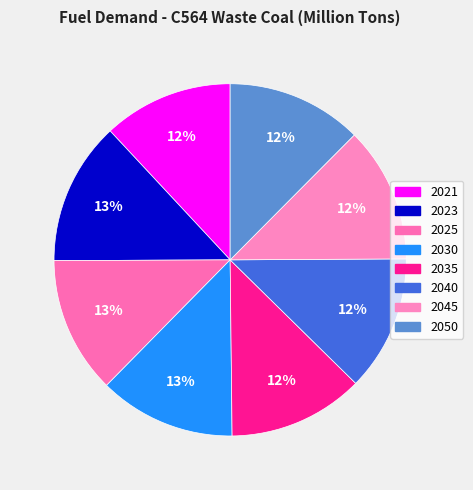

Rank the categories by value from highest to lowest.

2023, 2025, 2030, 2035, 2040, 2045, 2050, 2021